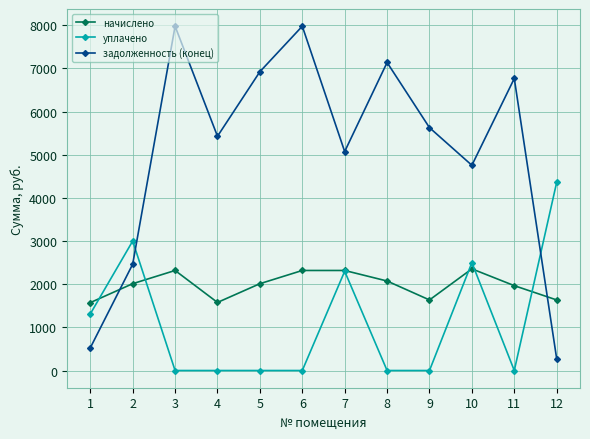

How many times do начислено and задолженность (конец) cross each other?

2